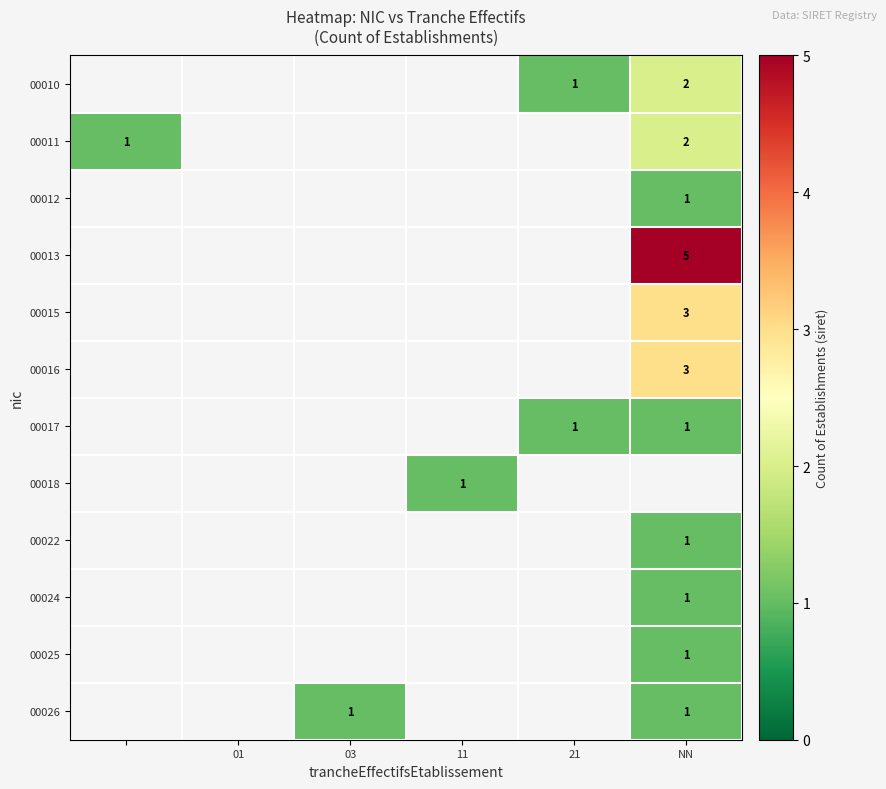

Is it true that 00016 equals 2 at NN?

False